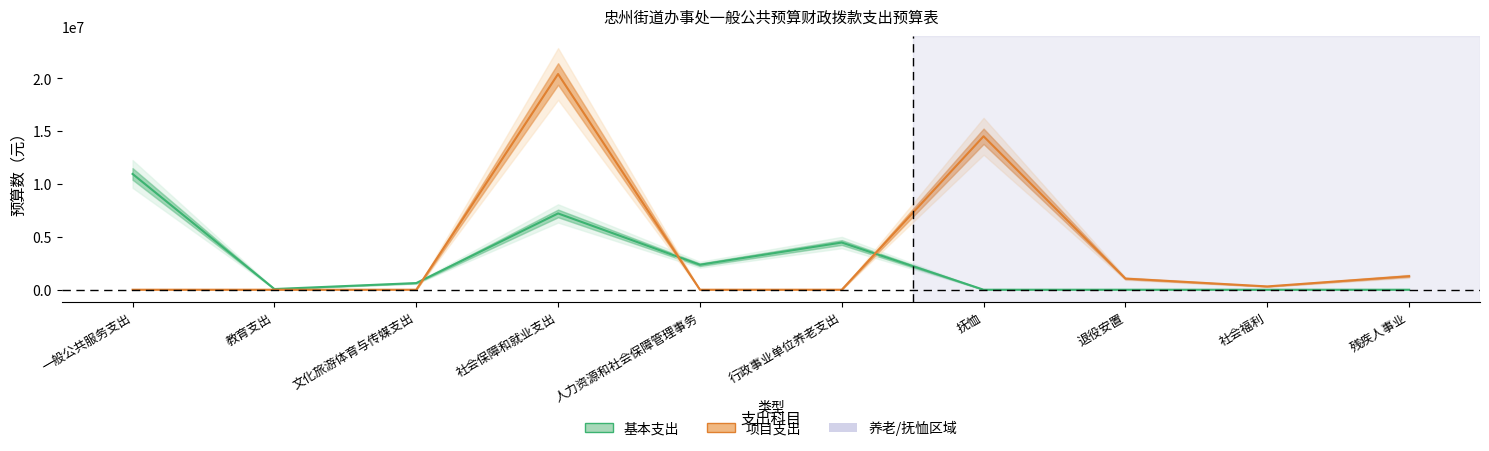

True or false: 项目支出 has more than 0 interior local peaks.

True